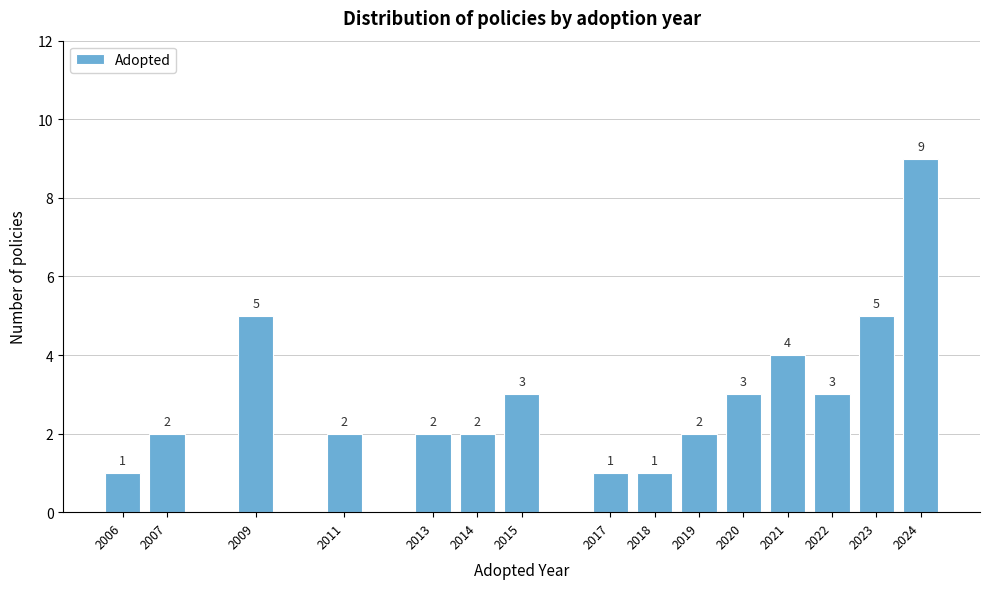

Reading right to left, transcribe all the data shown in this chart.

9	5	3	4	3	2	1	1	3	2	2	2	5	2	1